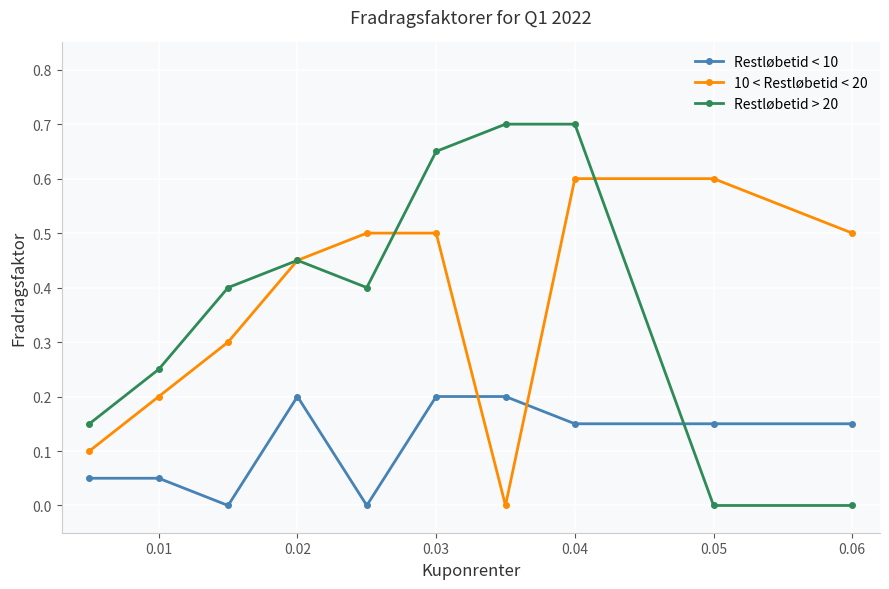

Which series has the widest spread of values?

Restløbetid > 20